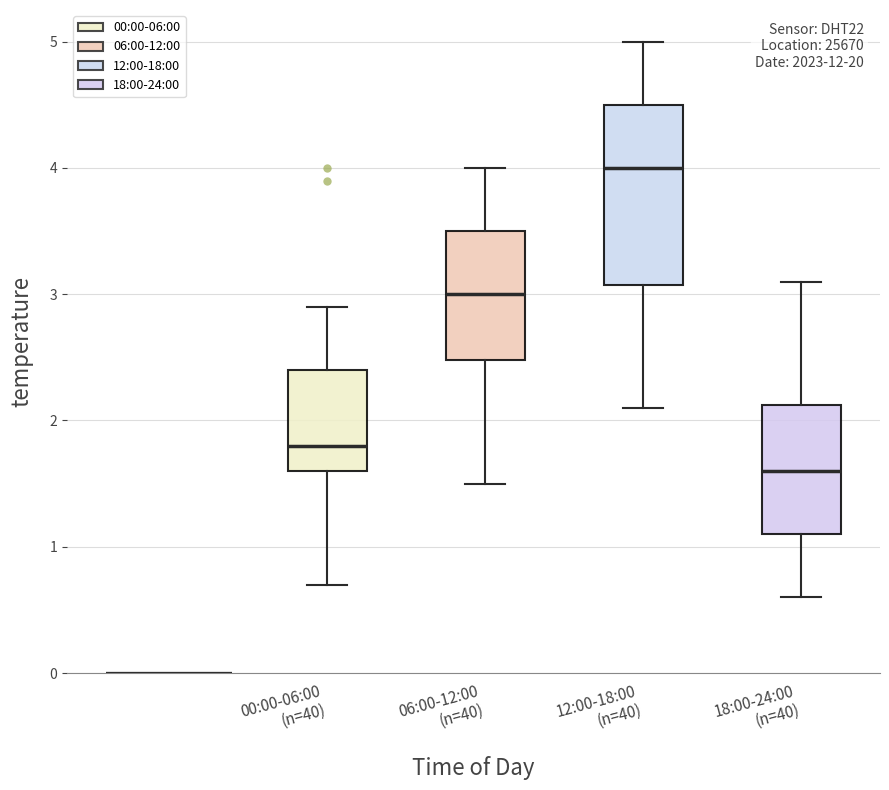

Reading left to right, transcribe this box plot: for each box, give where its median line is, the range the box spans, and where its two whiskers end, as read against the y-axis. The values are not printed on the chart, so give them approximately, as read against the axis.

00:00-06:00 (n=40): median 1.8, box 1.6 to 2.4, whiskers 0.7 to 2.9
06:00-12:00 (n=40): median 3.0, box 2.5 to 3.5, whiskers 1.5 to 4.0
12:00-18:00 (n=40): median 4.0, box 3.1 to 4.5, whiskers 2.1 to 5.0
18:00-24:00 (n=40): median 1.6, box 1.1 to 2.1, whiskers 0.6 to 3.1